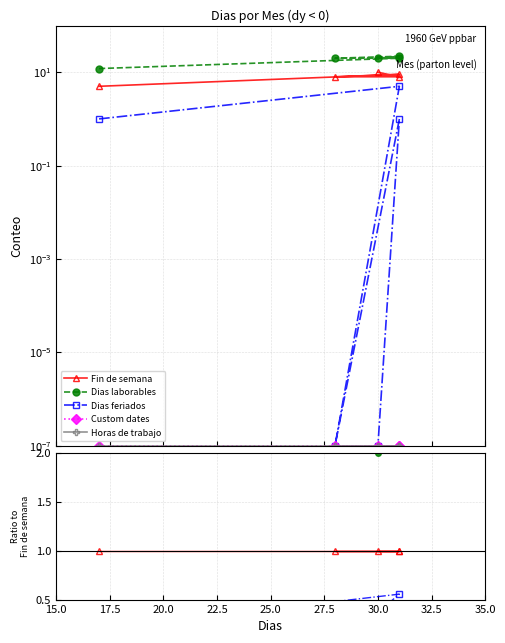

Is it true that Custom dates equals 0.0 at 17.5?

False